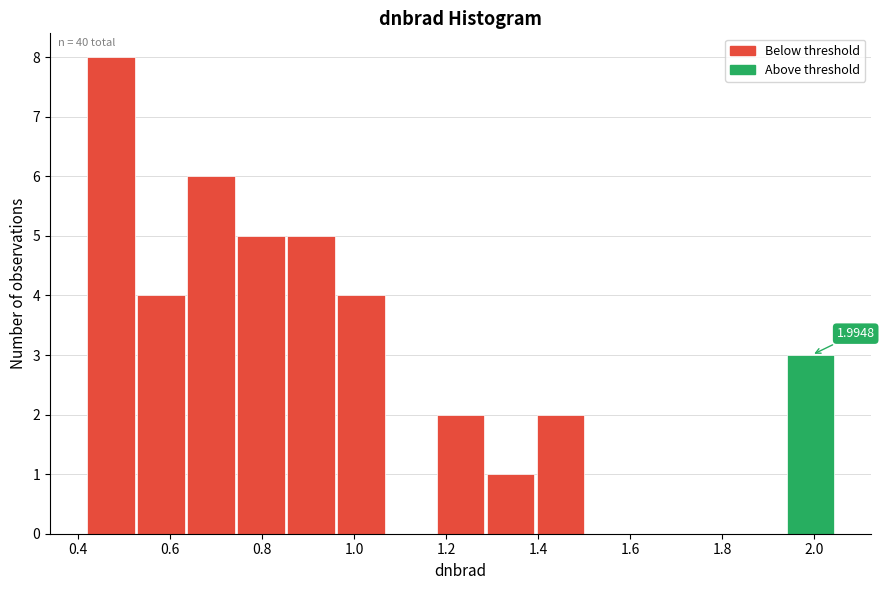

Which range on the x-axis has the tallest bar?

0.42 to 0.52